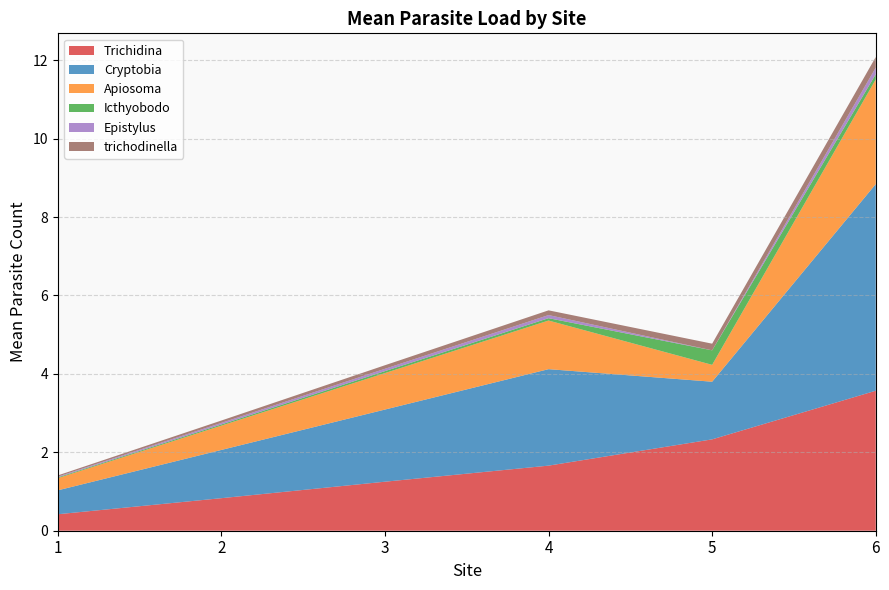

What is the minimum value for Trichidina?

0.4